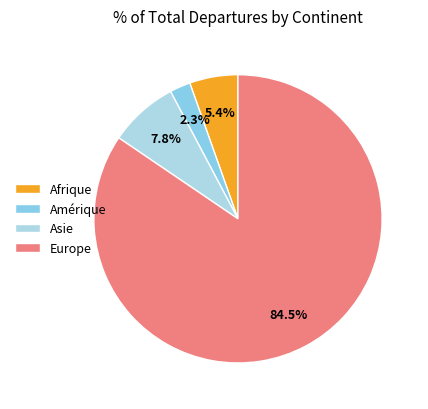

What is the majority slice?

Europe